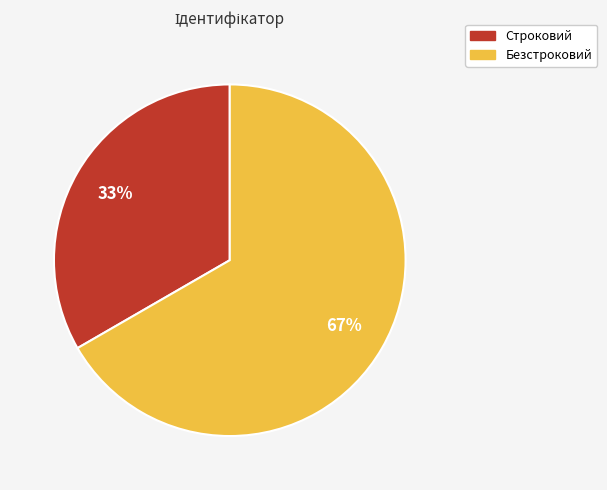

Rank the categories by value from lowest to highest.

Строковий, Безстроковий